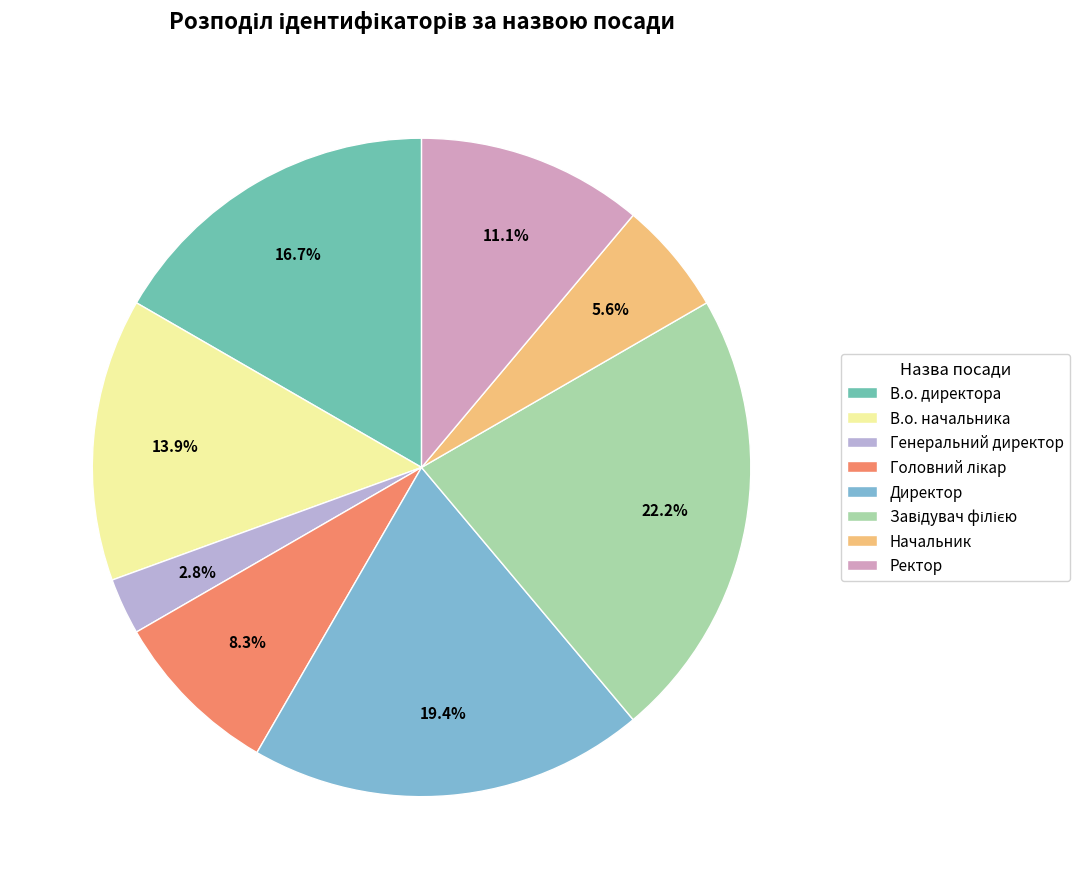

Which has a higher value, Ректор or В.о. директора?

В.о. директора